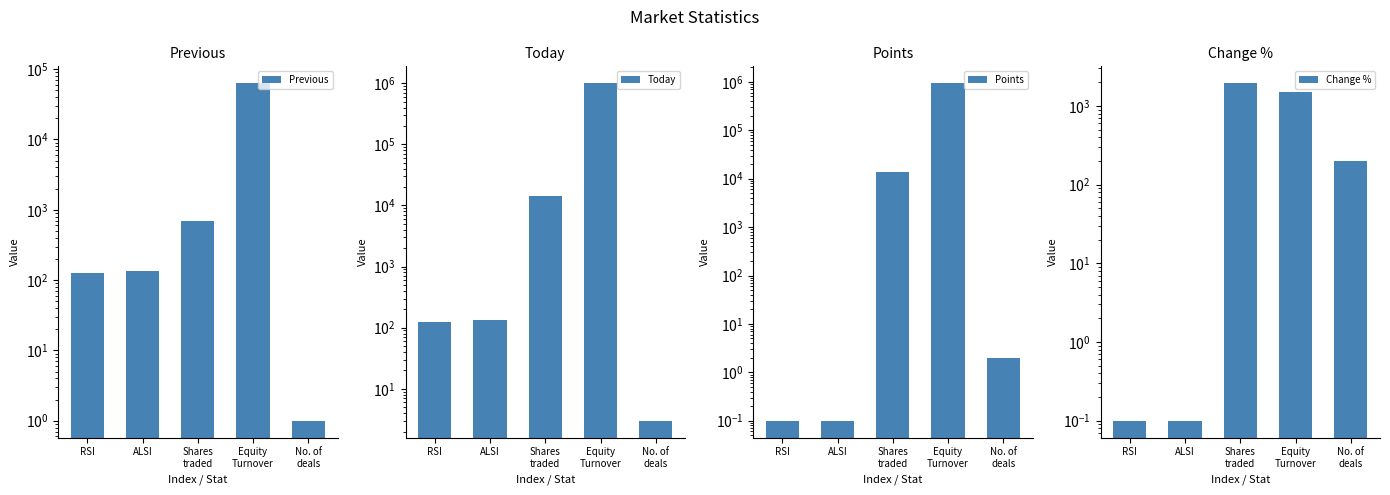

What is the lowest value of the Change % series?

0.1